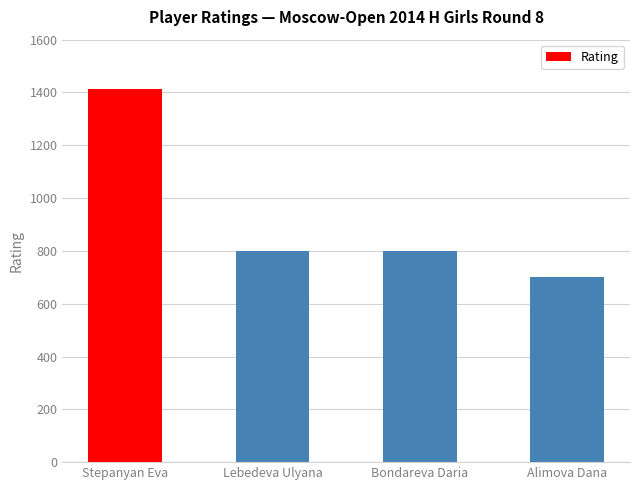

What is the maximum value shown in the chart?

1412